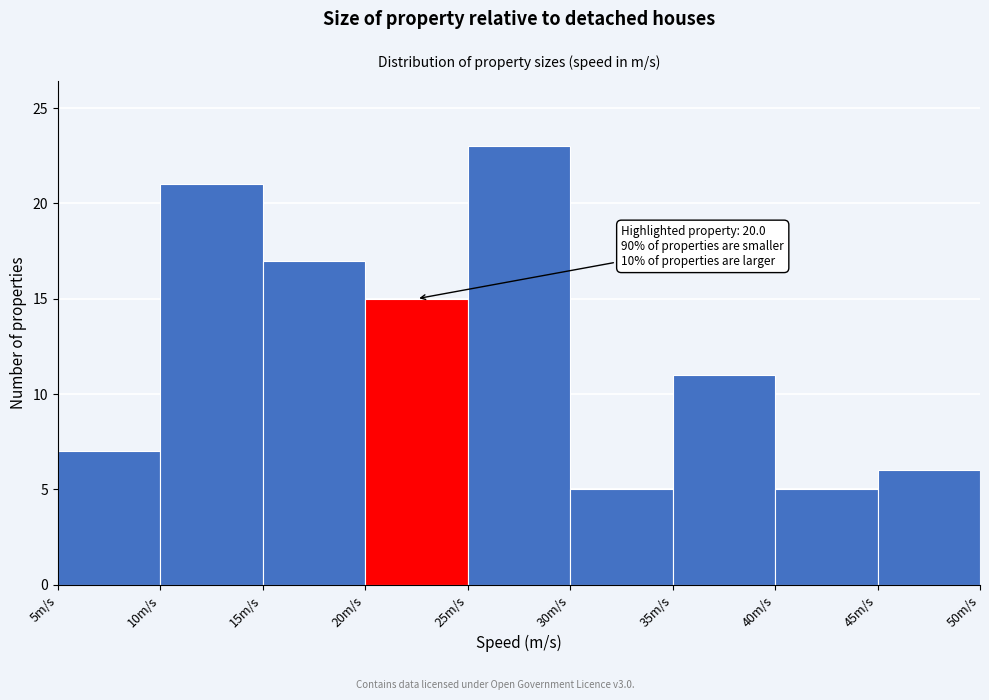

Which range on the x-axis has the tallest bar?

25 to 30